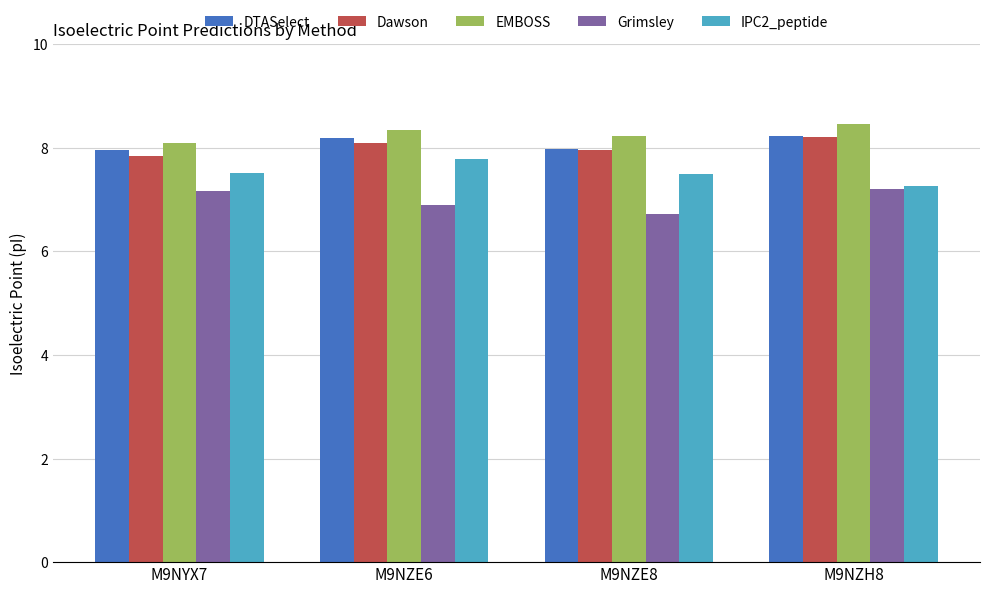

Reading left to right, what are all the values shown in this chart?

DTASelect: 8.0	8.2	8.0	8.2
Dawson: 7.8	8.1	8.0	8.2
EMBOSS: 8.1	8.3	8.2	8.5
Grimsley: 7.2	6.9	6.7	7.2
IPC2_peptide: 7.5	7.8	7.5	7.3